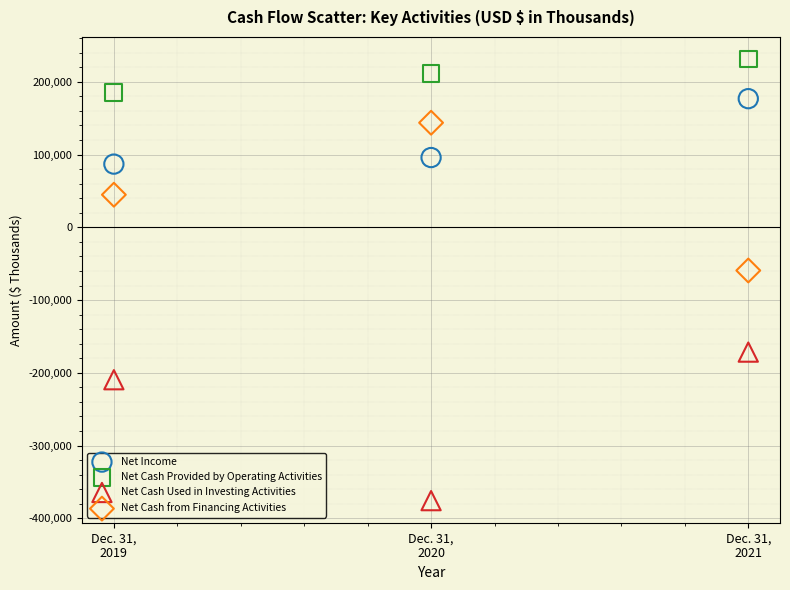

Which series contains the highest Y value?

Net Cash Provided by Operating Activities